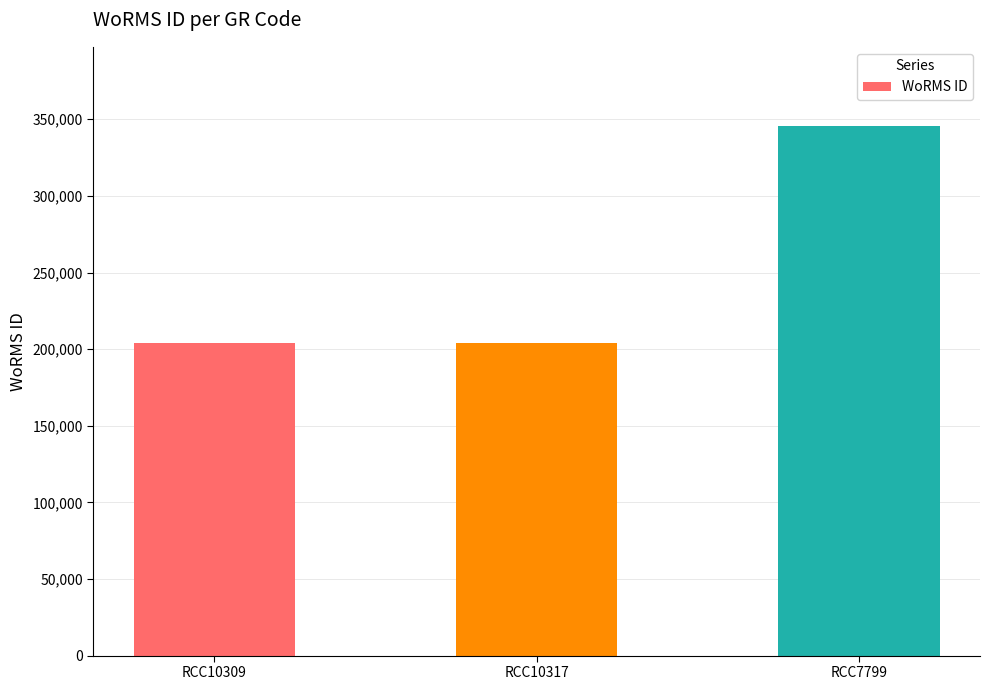

What is the ratio of the value at RCC10309 to the value at RCC10317?

1.0